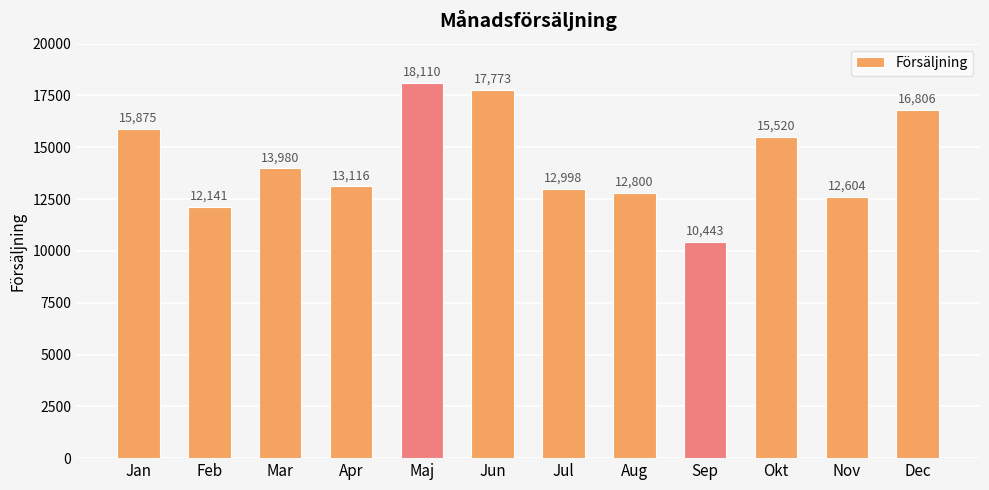

Rank the categories by value from lowest to highest.

Sep, Feb, Nov, Aug, Jul, Apr, Mar, Okt, Jan, Dec, Jun, Maj